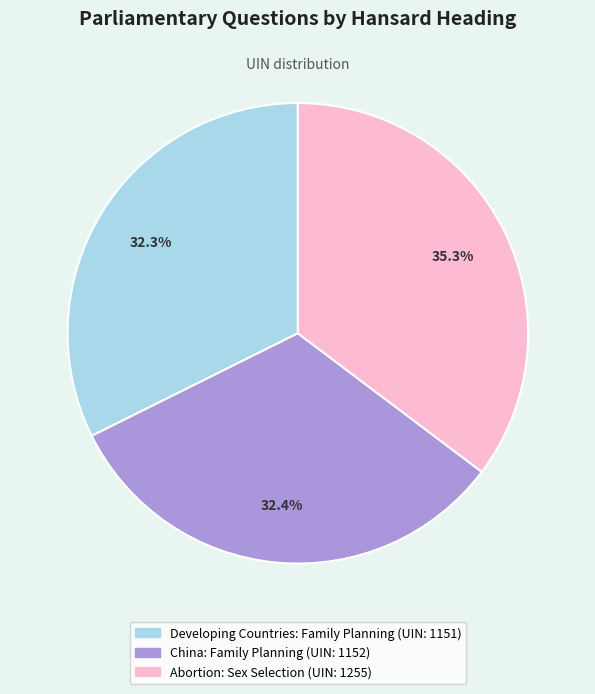

To the nearest percent, what portion does Abortion: Sex Selection represent?

35%